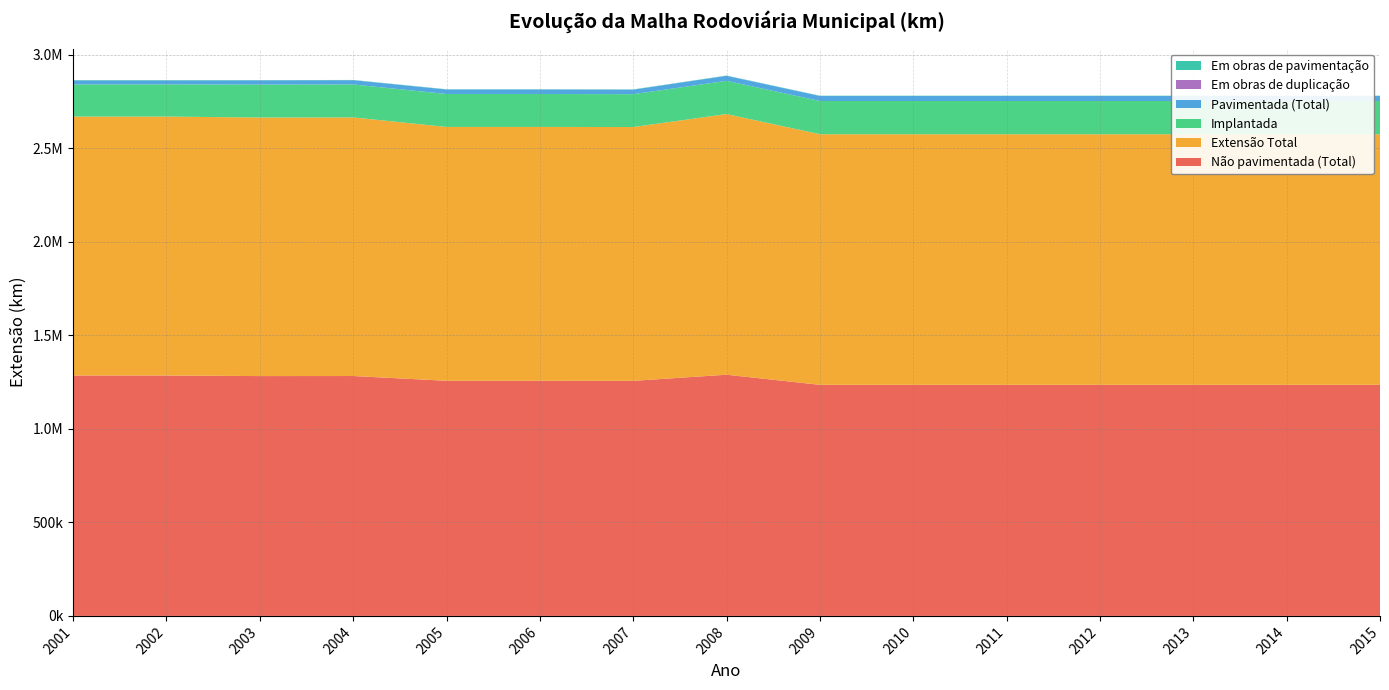

Reading left to right, list all the values displayed in this chart.

Não pavimentada (Total): 2001=1284675.4	2002=1284675.4	2003=1281676.8	2004=1281964.8	2005=1256476.7	2006=1256476.7	2007=1256188.7	2008=1288940.8	2009=1234918.3	2010=1234918.3	2011=1234918.3	2012=1234918.3	2013=1234918.3	2014=1234918.3	2015=1234918.3
Extensão Total: 2001=1383804.5	2002=1383804.5	2003=1381715.1	2004=1382021.1	2005=1356687.8	2006=1356687.8	2007=1356393.0	2008=1393042.3	2009=1339126.9	2010=1339126.9	2011=1339126.9	2012=1339126.9	2013=1339126.9	2014=1339126.9	2015=1339126.9
Implantada: 2001=172207.3	2002=172207.3	2003=175995.0	2004=176240.9	2005=175936.8	2006=175936.8	2007=175690.9	2008=177563.2	2009=177727.4	2010=177727.4	2011=177727.4	2012=177727.4	2013=177727.4	2014=177727.4	2015=177727.4
Pavimentada (Total): 2001=20914.9	2002=20914.9	2003=22716.8	2004=22734.8	2005=24111.5	2006=24111.5	2007=24104.7	2008=26770.3	2009=26826.7	2010=26826.7	2011=26826.7	2012=26826.7	2013=26826.7	2014=26826.7	2015=26826.7
Em obras de duplicação: 2001=0.0	2002=0.0	2003=0.0	2004=0.0	2005=0.0	2006=0.0	2007=0.0	2008=0.0	2009=0.0	2010=0.0	2011=0.0	2012=0.0	2013=0.0	2014=0.0	2015=0.0
Em obras de pavimentação: 2001=1855.7	2002=1855.7	2003=1347.7	2004=1347.7	2005=1347.7	2006=1347.7	2007=1347.7	2008=1432.7	2009=1432.7	2010=1432.7	2011=1432.7	2012=1432.7	2013=1432.7	2014=1432.7	2015=1432.7